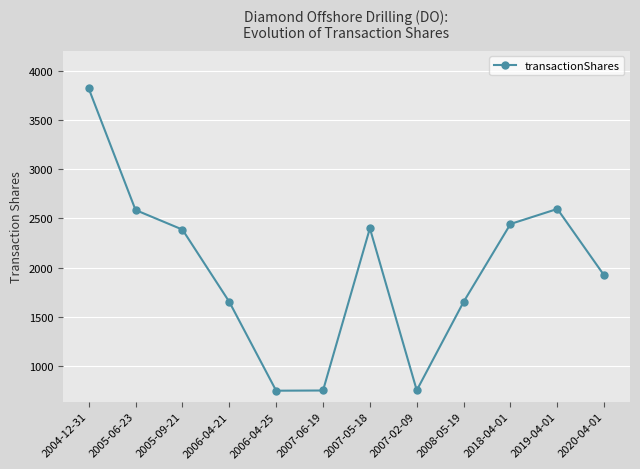

Is it true that the value at 2007-05-18 is 551?

False